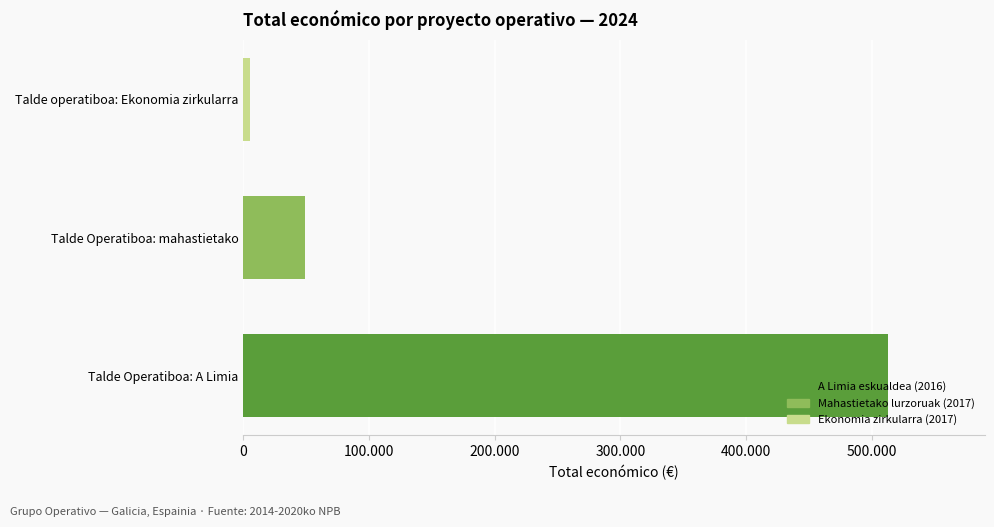

Reading right to left, list all the values displayed in this chart.

200.000=5000	100.000=48896	0=513092